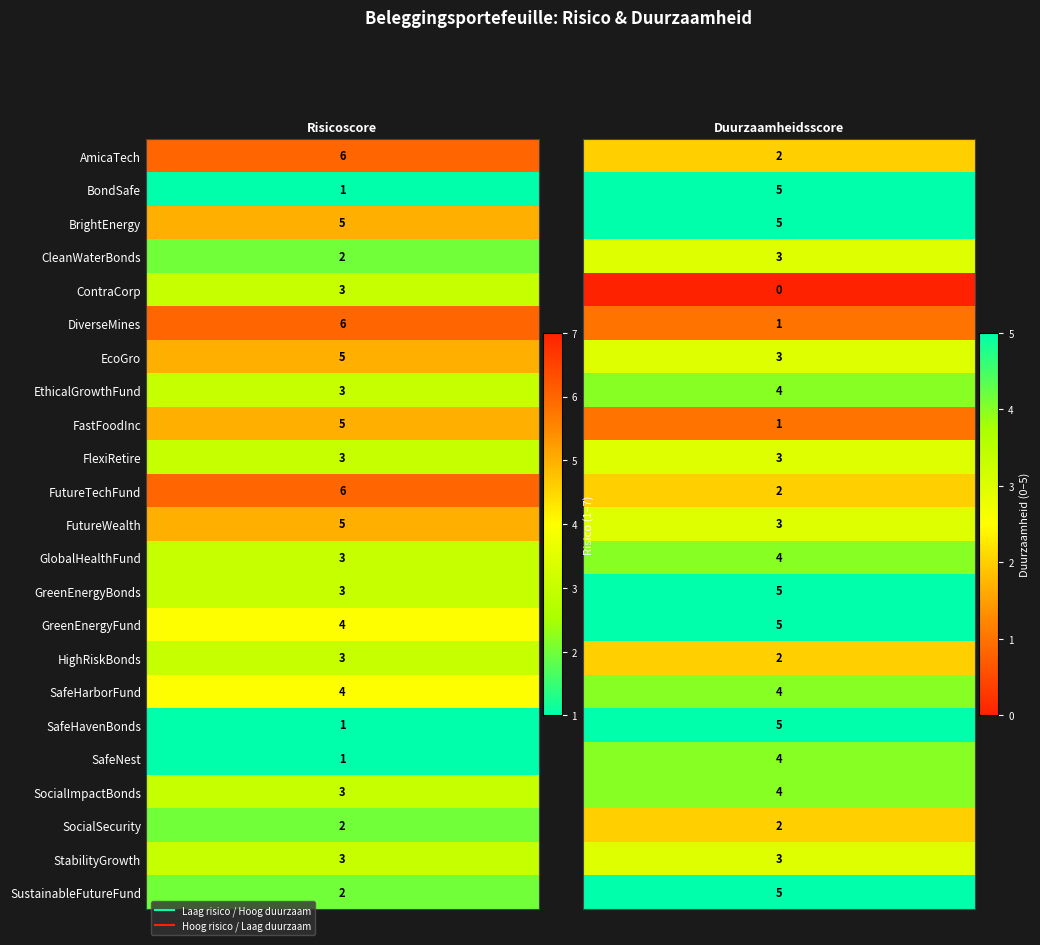

True or false: HighRiskBonds has a value of 3 at 0.

True